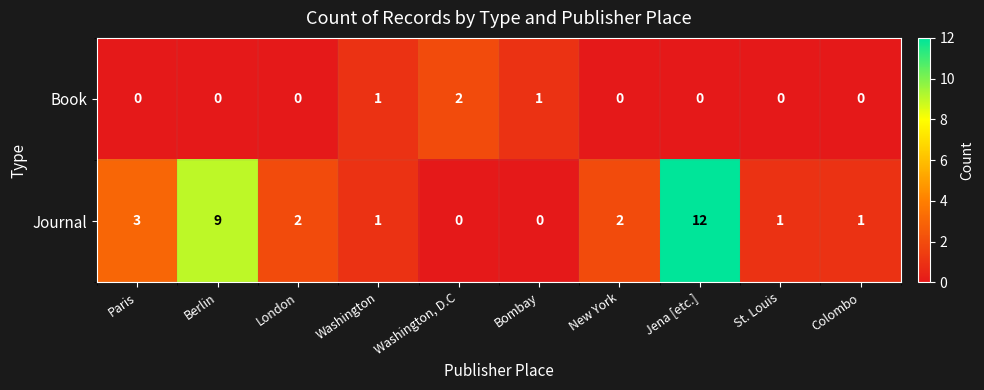

What is the greatest value displayed?

12